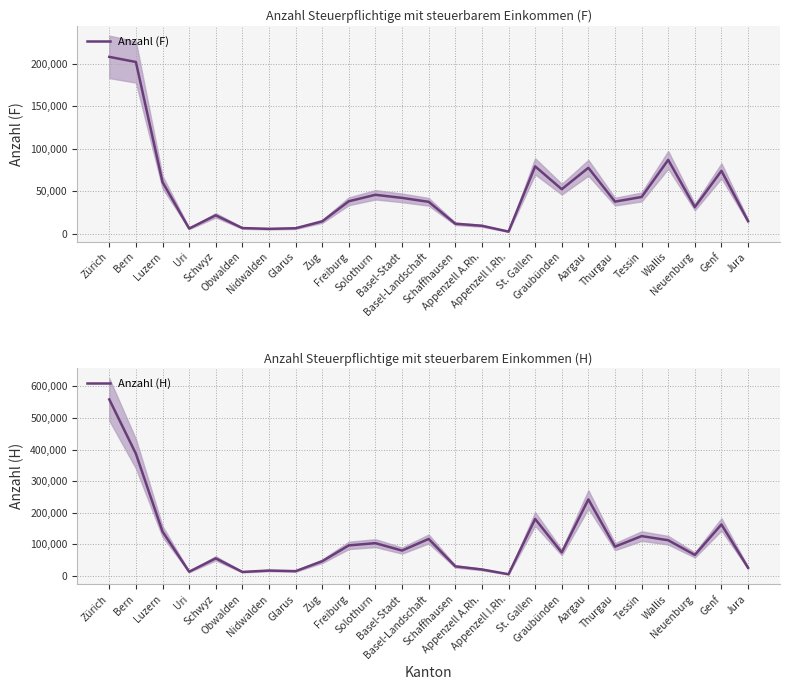

What is the smallest value displayed?

2577